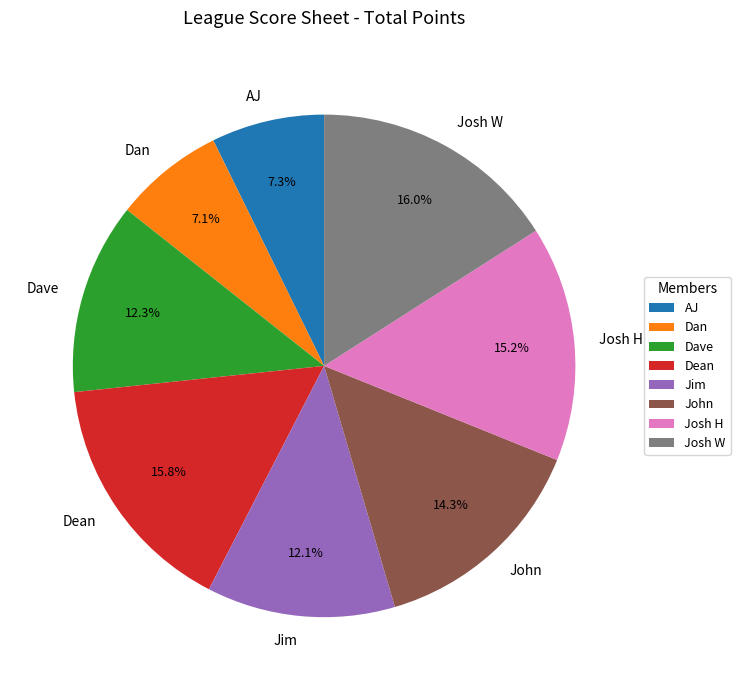

What percentage is the AJ slice, to the nearest percent?

7%